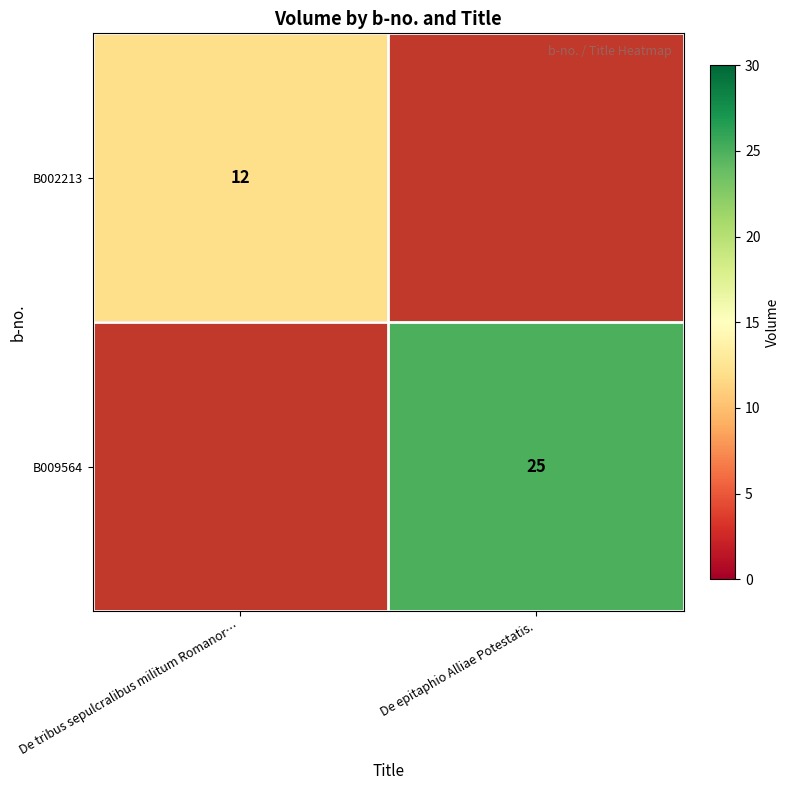

The value of B009564 at De epitaphio Alliae Potestatis. is 9. True or false?

False